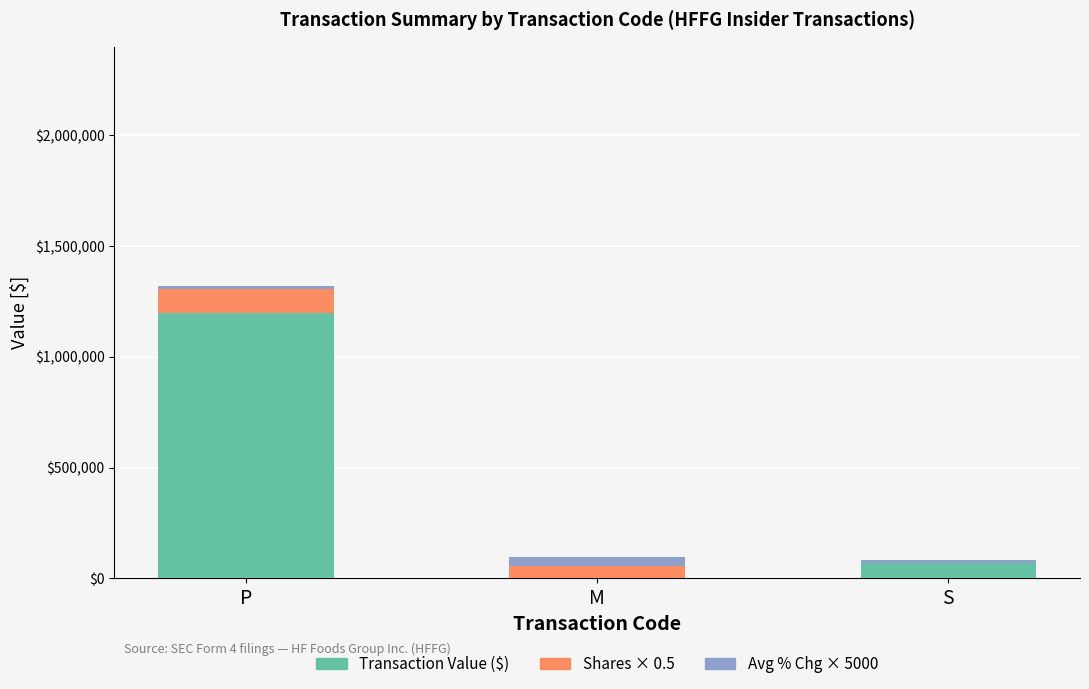

What is the sum of all Transaction Value ($) values?

1268333.0